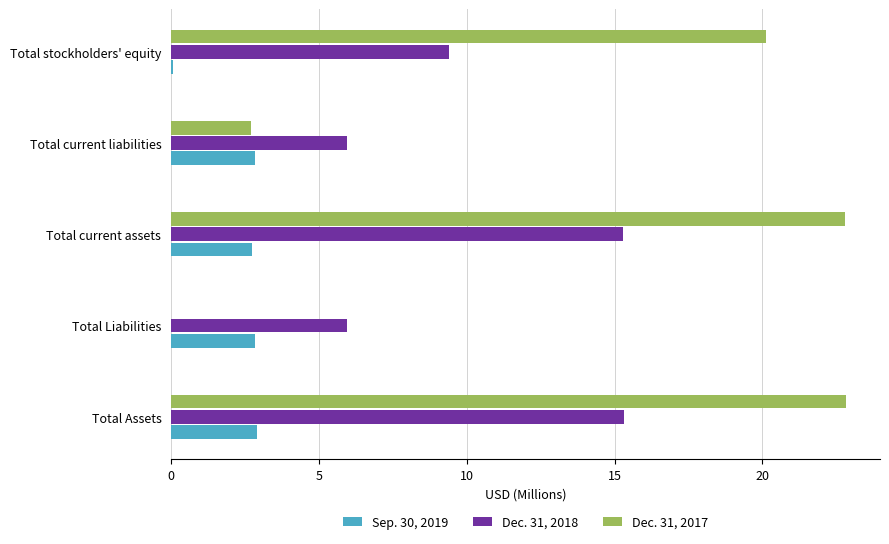

At which label is Sep. 30, 2019 closest to 1?

Total stockholders' equity